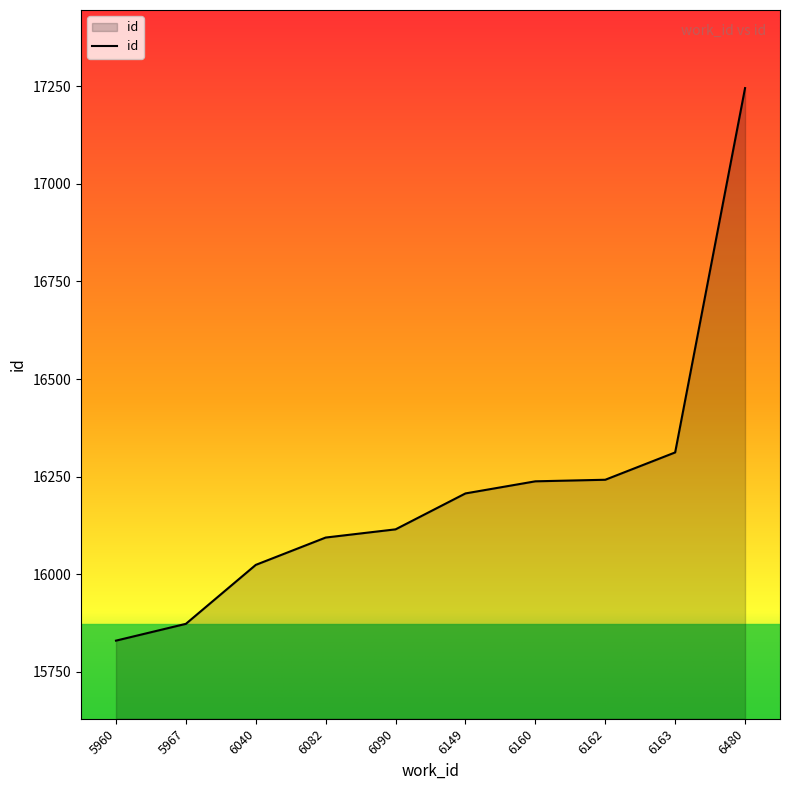

Is it true that the value at 6082 is 4100?

False